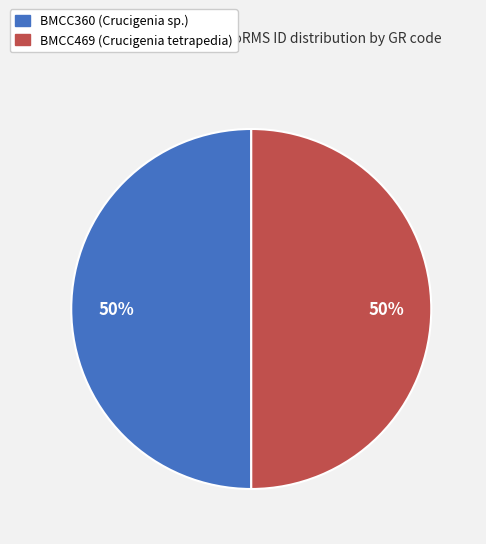

True or false: BMCC360 (Crucigenia sp.) accounts for 50% of the total.

True